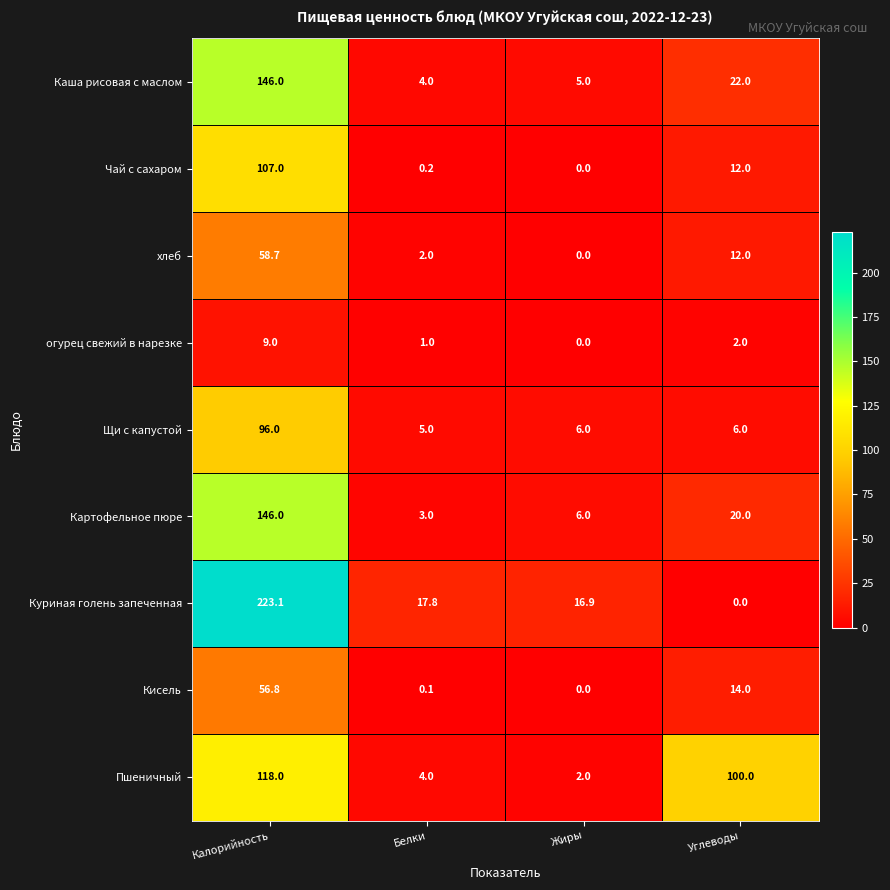

Which series has the largest range (max minus min)?

Куриная голень запеченная